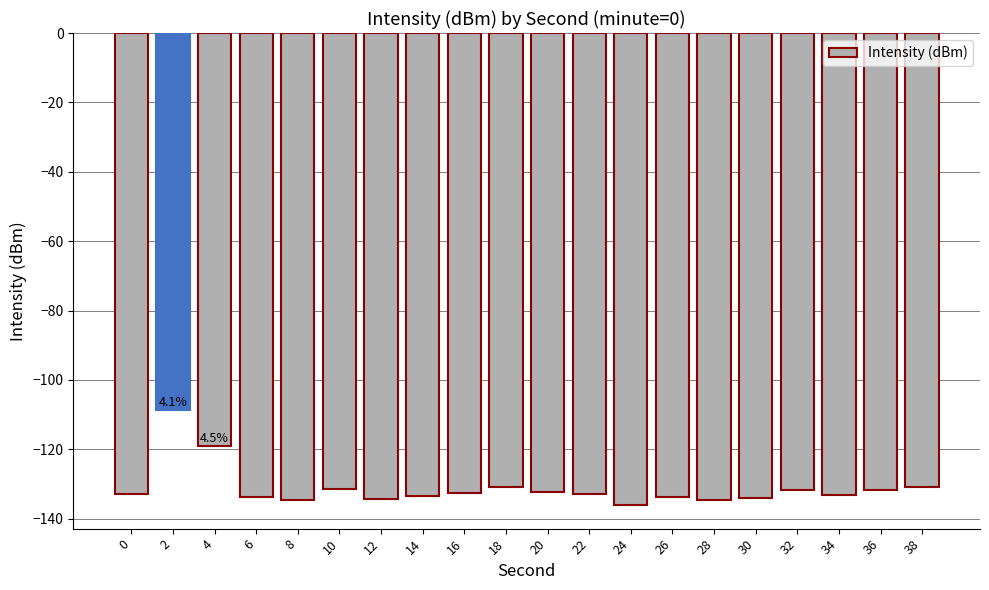

Does the chart contain stacked bars?

No